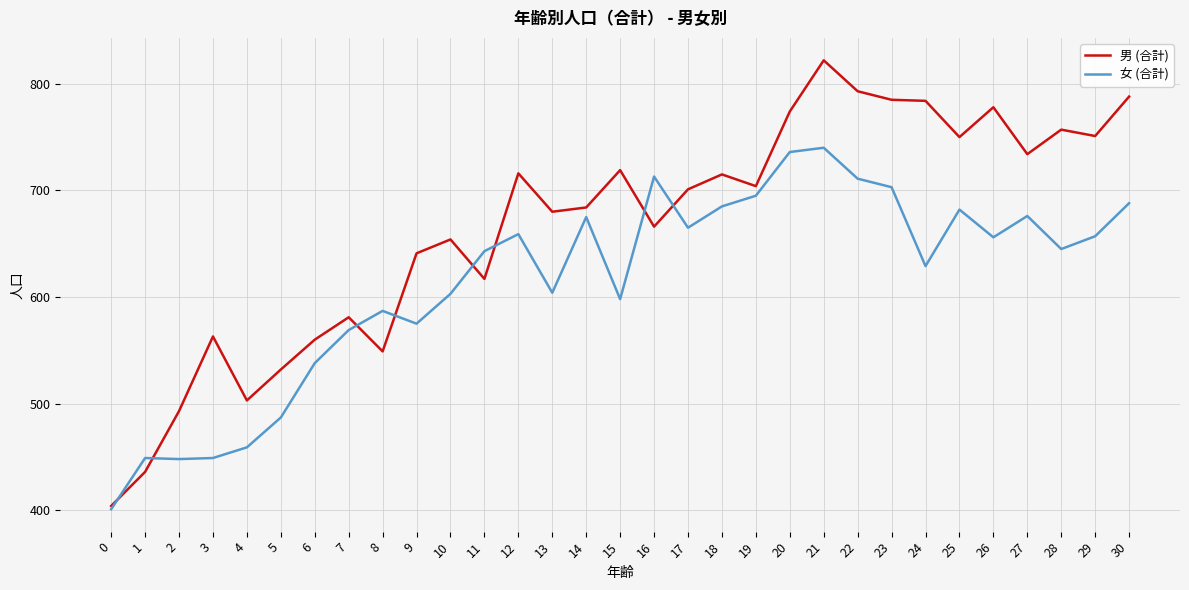

List the series in order of their overall mean, highest first.

男 (合計), 女 (合計)